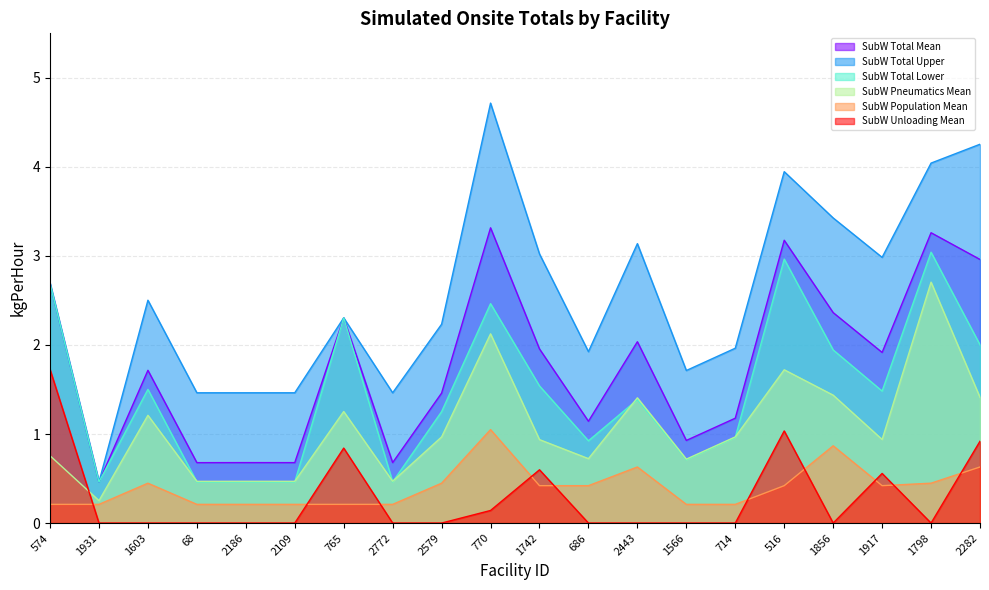

True or false: SubW Total Lower and SubW Total Mean intersect in this chart.

False